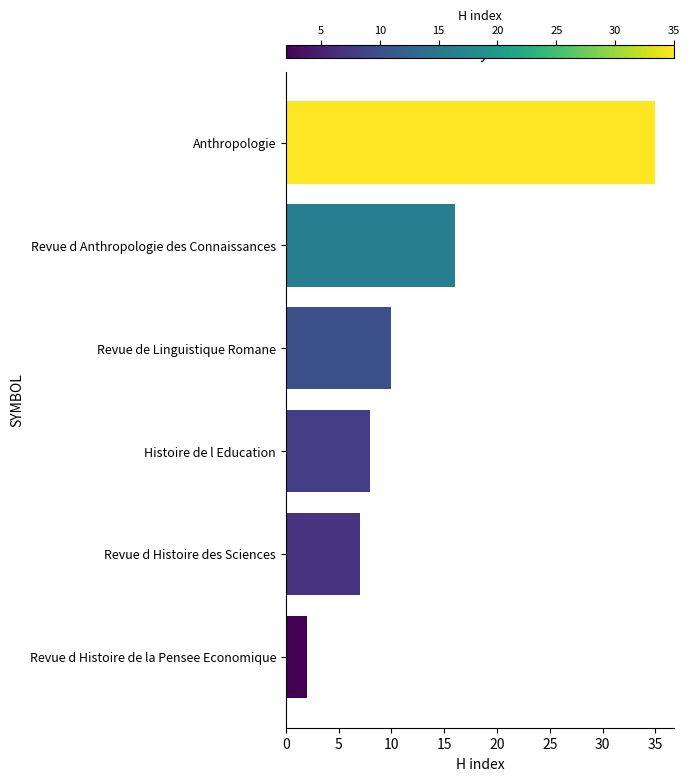

Does the chart contain any negative values?

No